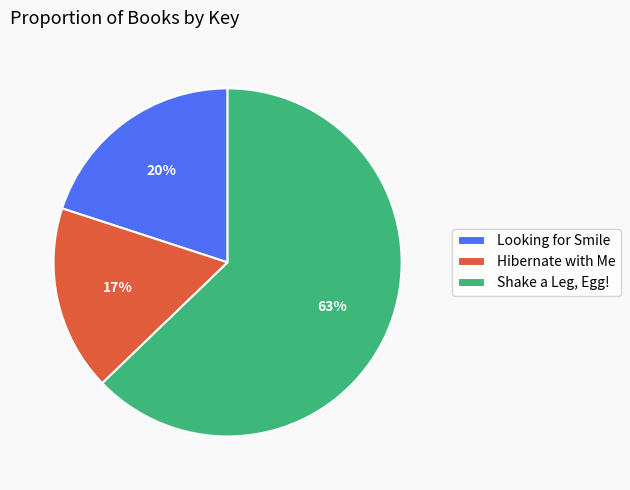

To the nearest percent, what is the difference between the largest and smallest slice percentages?

46%